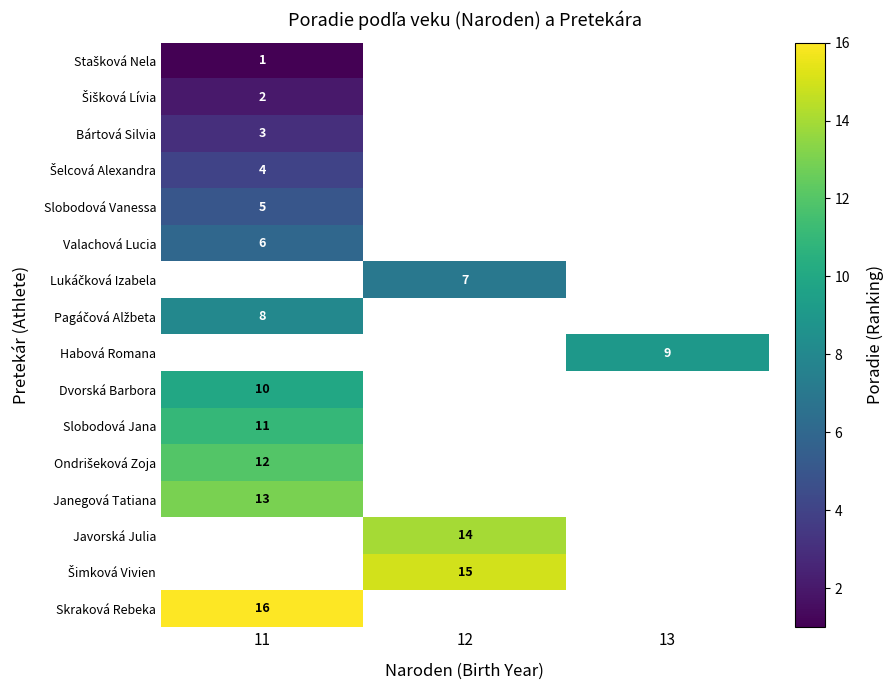

At which label does Janegová Tatiana reach its minimum?

11